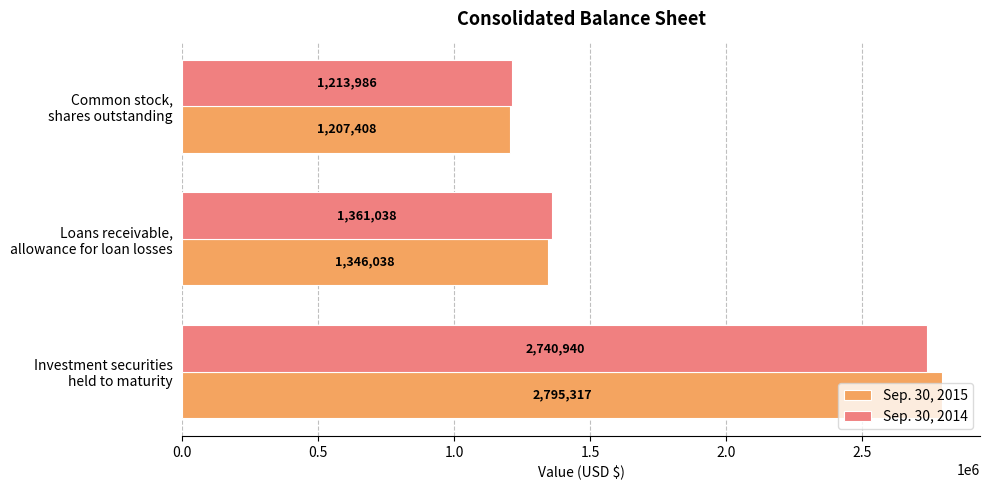

What is the lowest value of the Sep. 30, 2014 series?

1213986